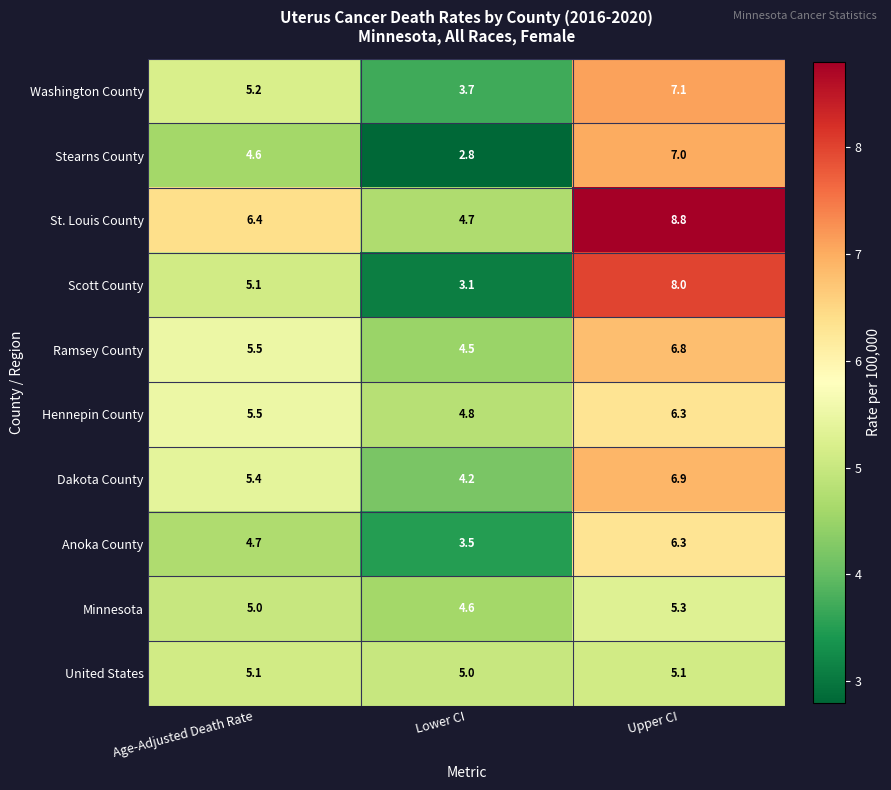

List the labels in order of Minnesota value, largest first.

Upper CI, Age-Adjusted Death Rate, Lower CI